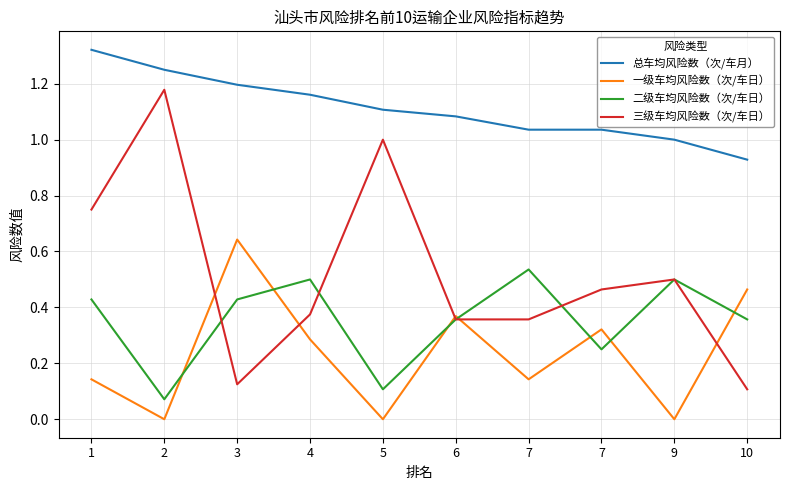

What are all the series names shown in the legend?

总车均风险数（次/车月）, 一级车均风险数（次/车日）, 二级车均风险数（次/车日）, 三级车均风险数（次/车日）